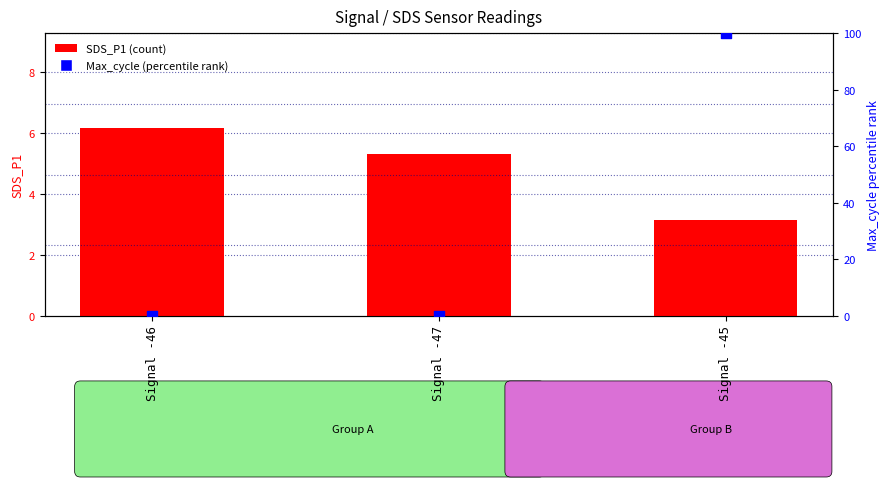

Which series reaches the minimum Y coordinate?

Max_cycle (percentile rank)